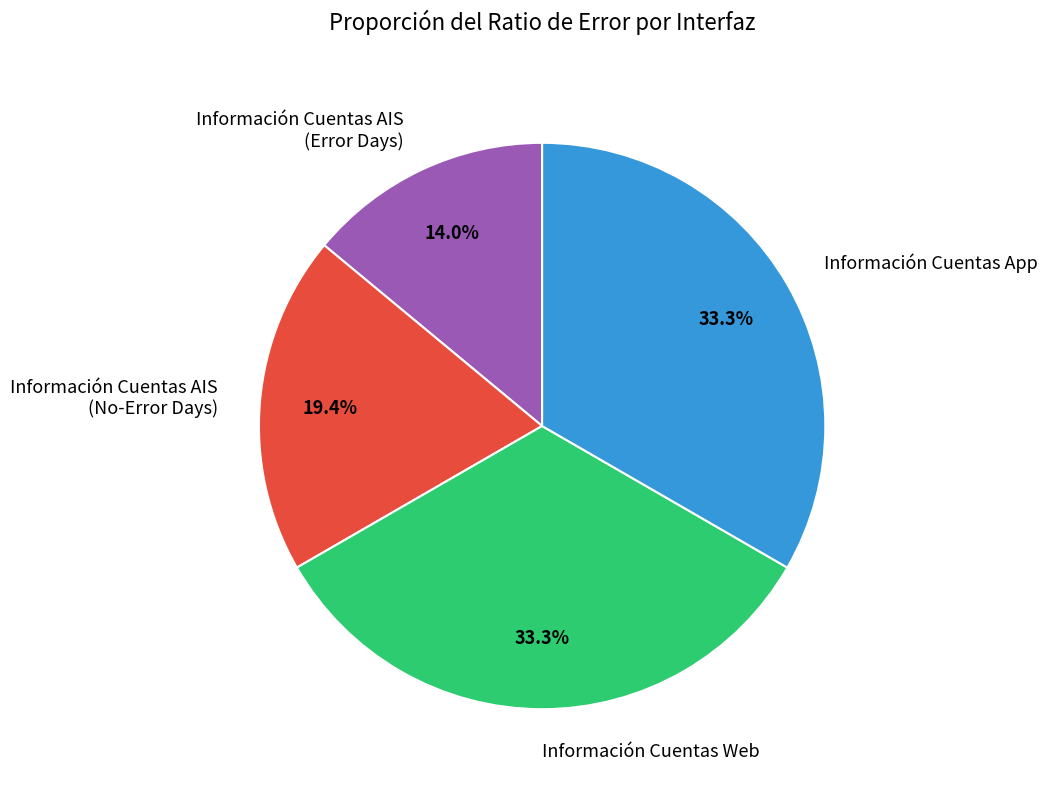

Count the number of slices in the pie.

4